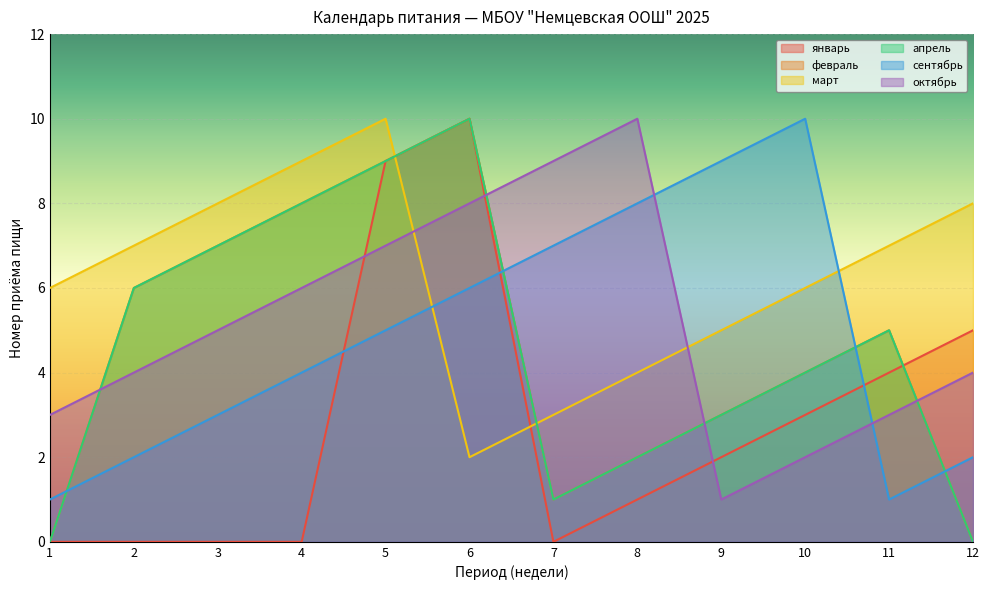

Is it true that февраль equals 6 at 2?

True